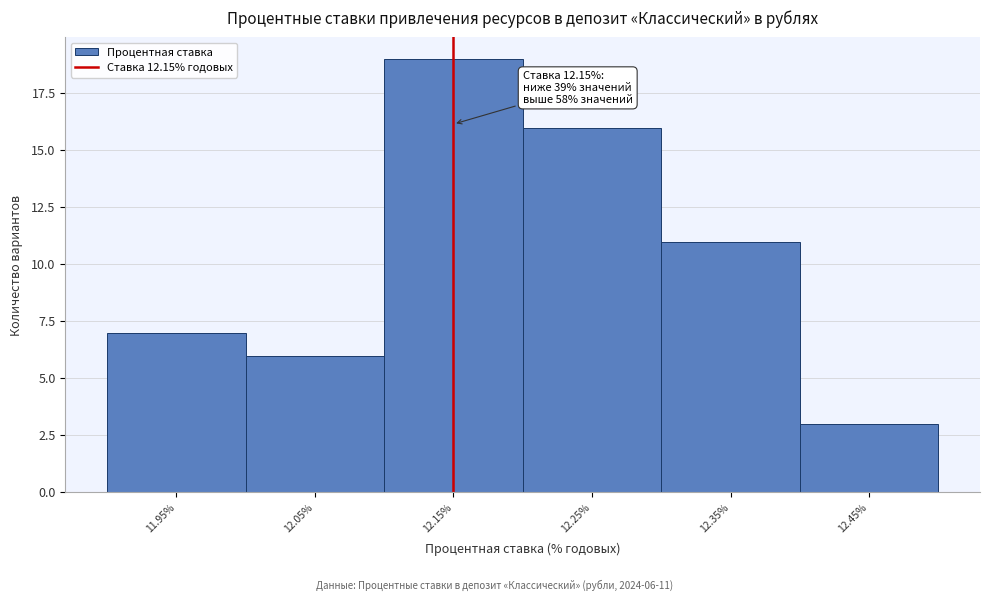

Over which range of the x-axis is the bar tallest?

12.1 to 12.2